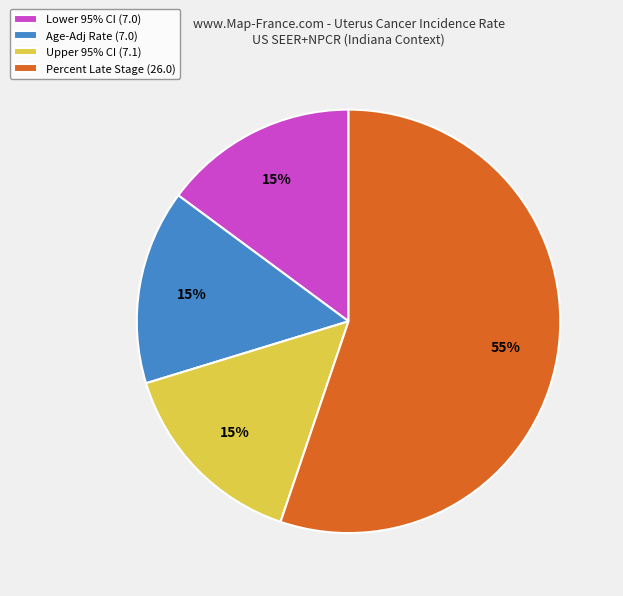

To the nearest percent, what is the difference between the largest and smallest slice percentages?

40%